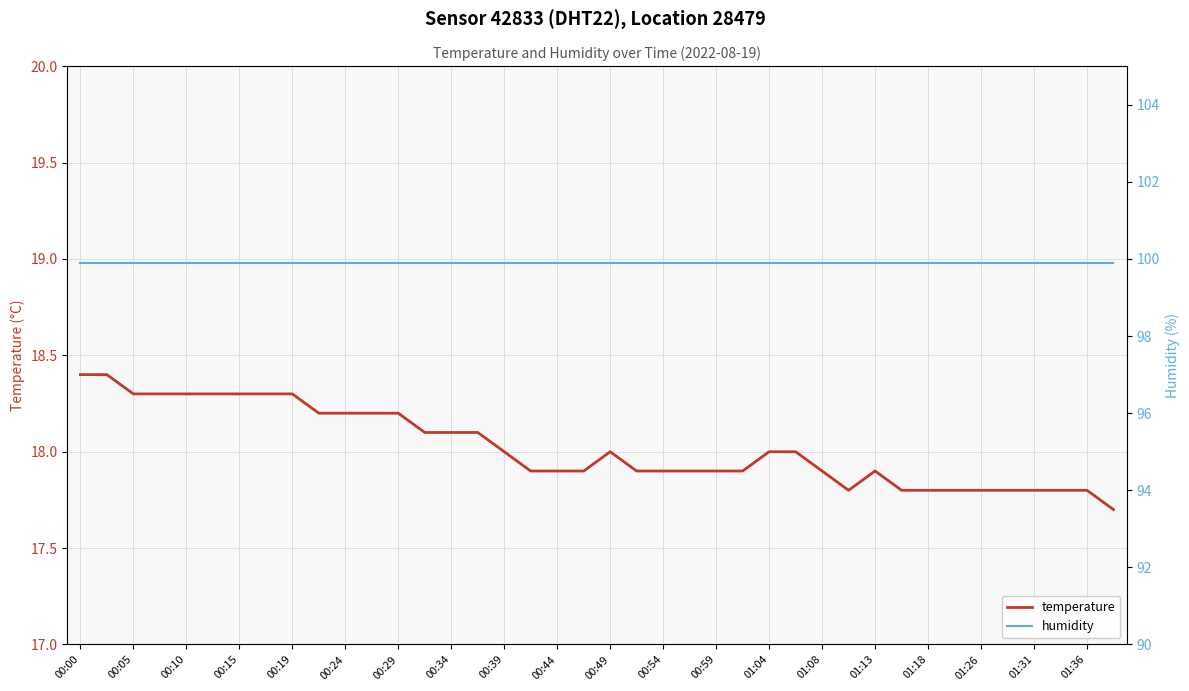

The value of temperature at 01:13 is 11.0. True or false?

False